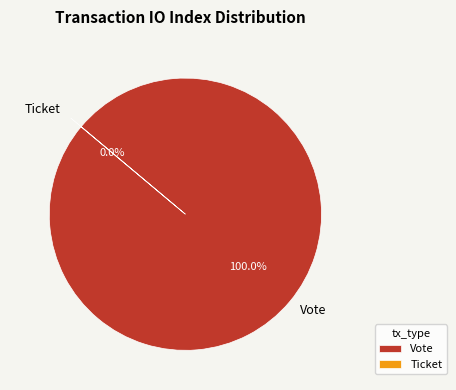

The Vote slice represents 100% of the pie. True or false?

True